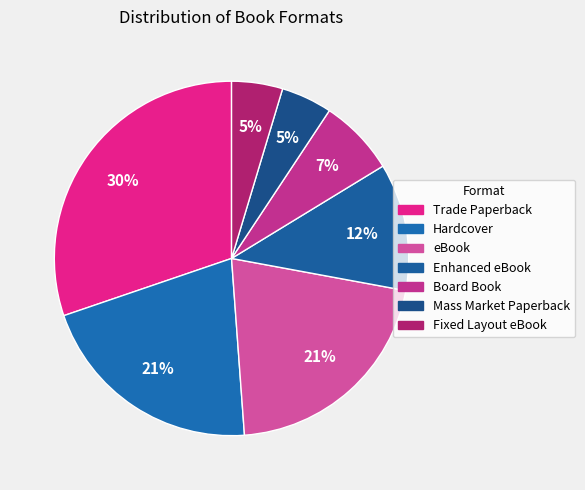

True or false: Fixed Layout eBook accounts for 5% of the total.

True